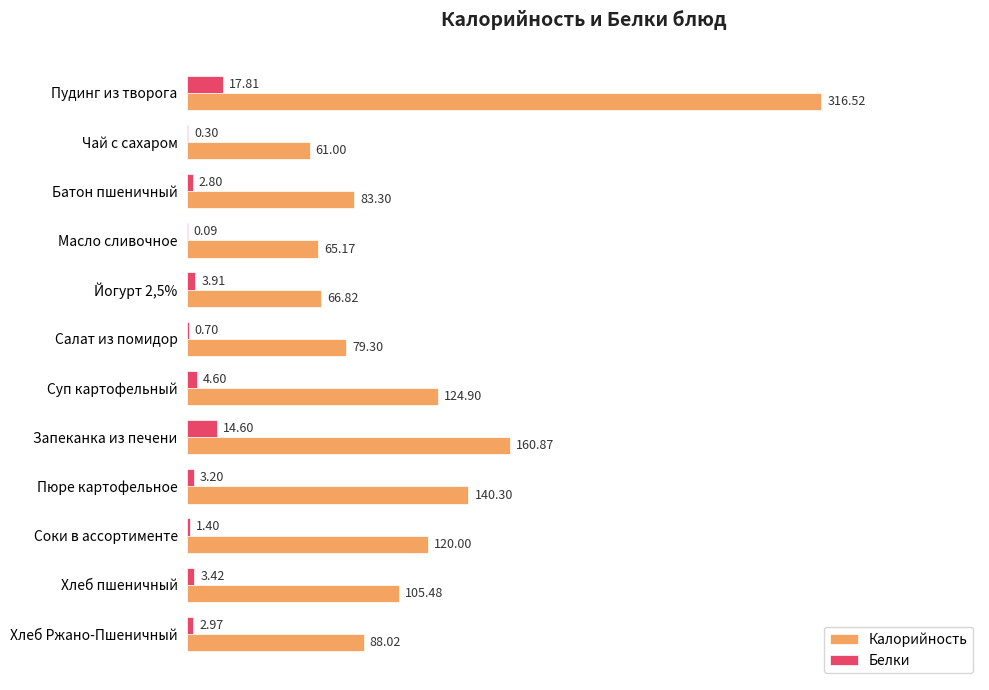

Which category has the highest value in the Белки series?

Пудинг из творога